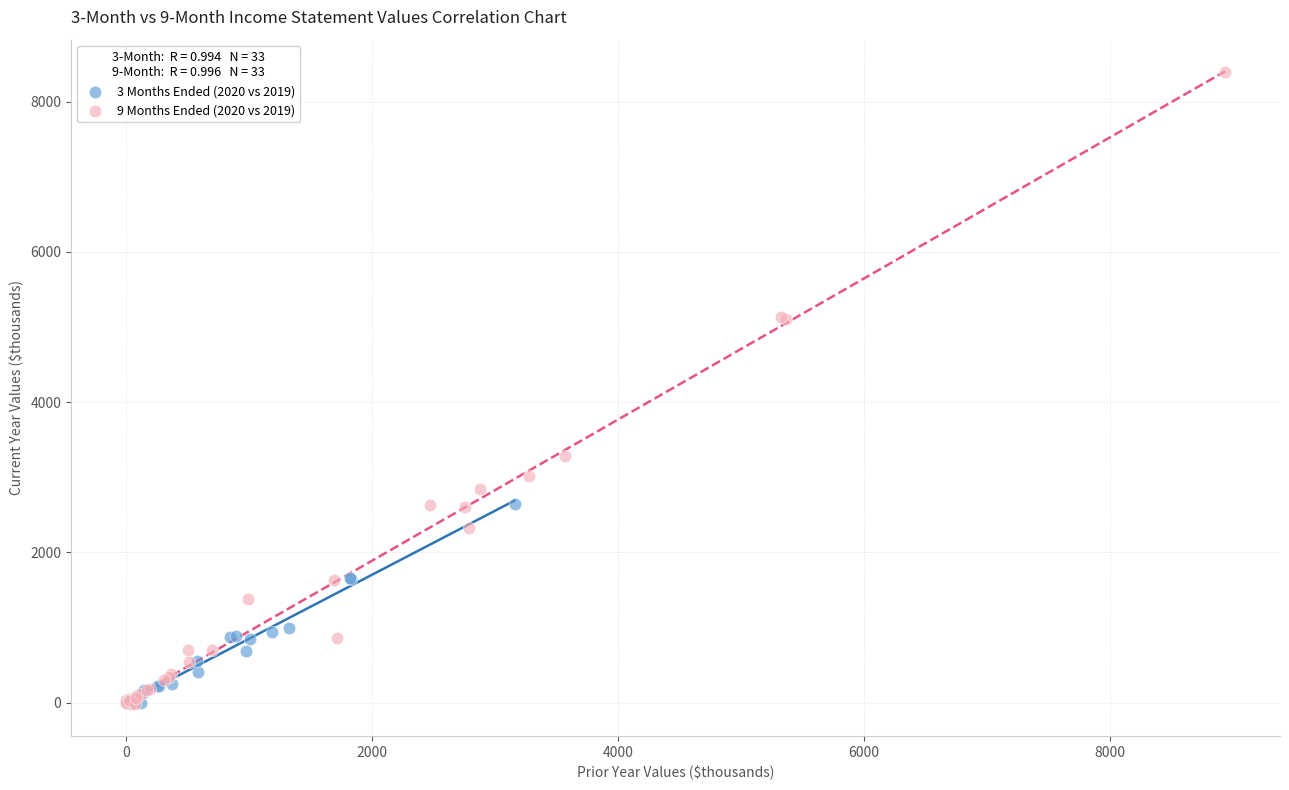

Which series contains the highest Y value?

9 Months Ended (2020 vs 2019)